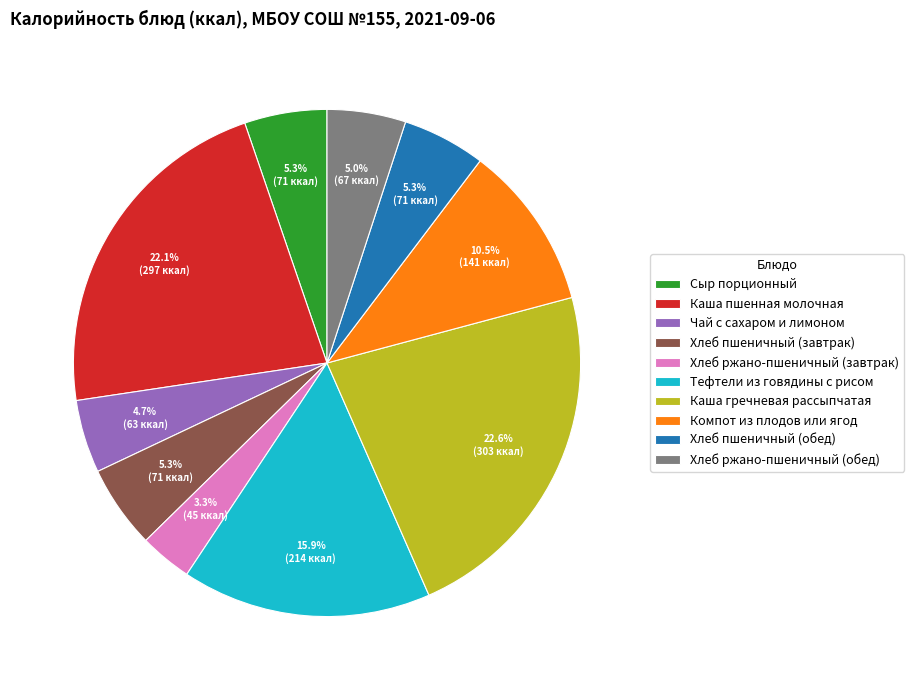

Does Компот из плодов или ягод account for over 50% of the chart?

No